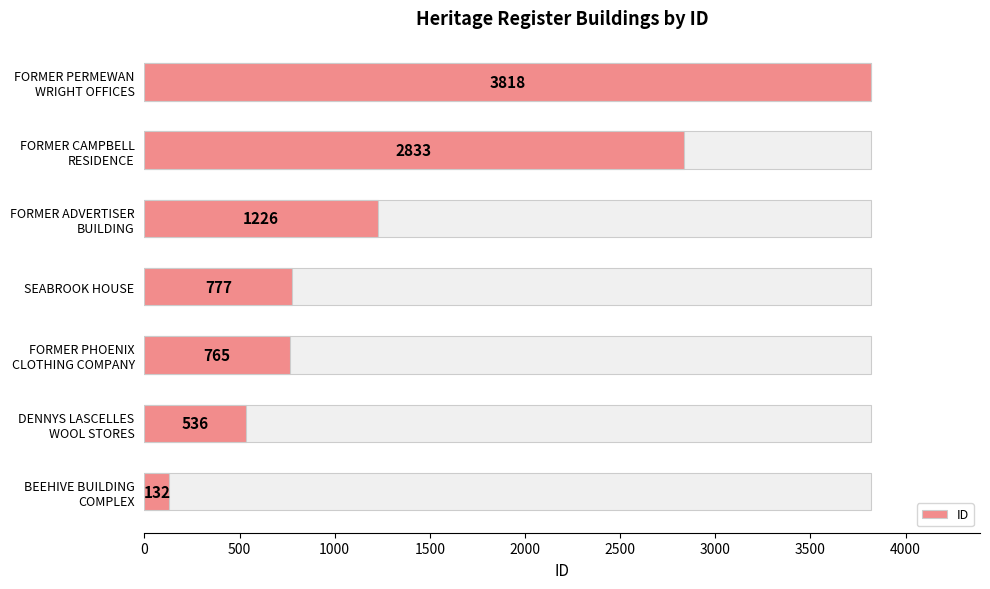

What is the sum of all values?

10087